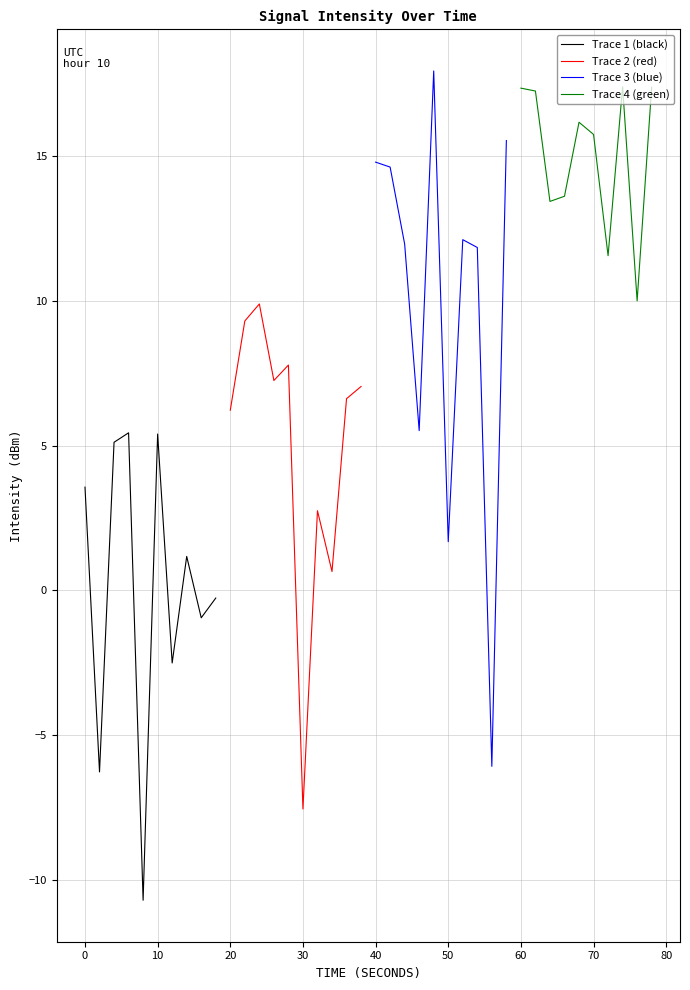

What is the maximum value shown in the chart?

18.0